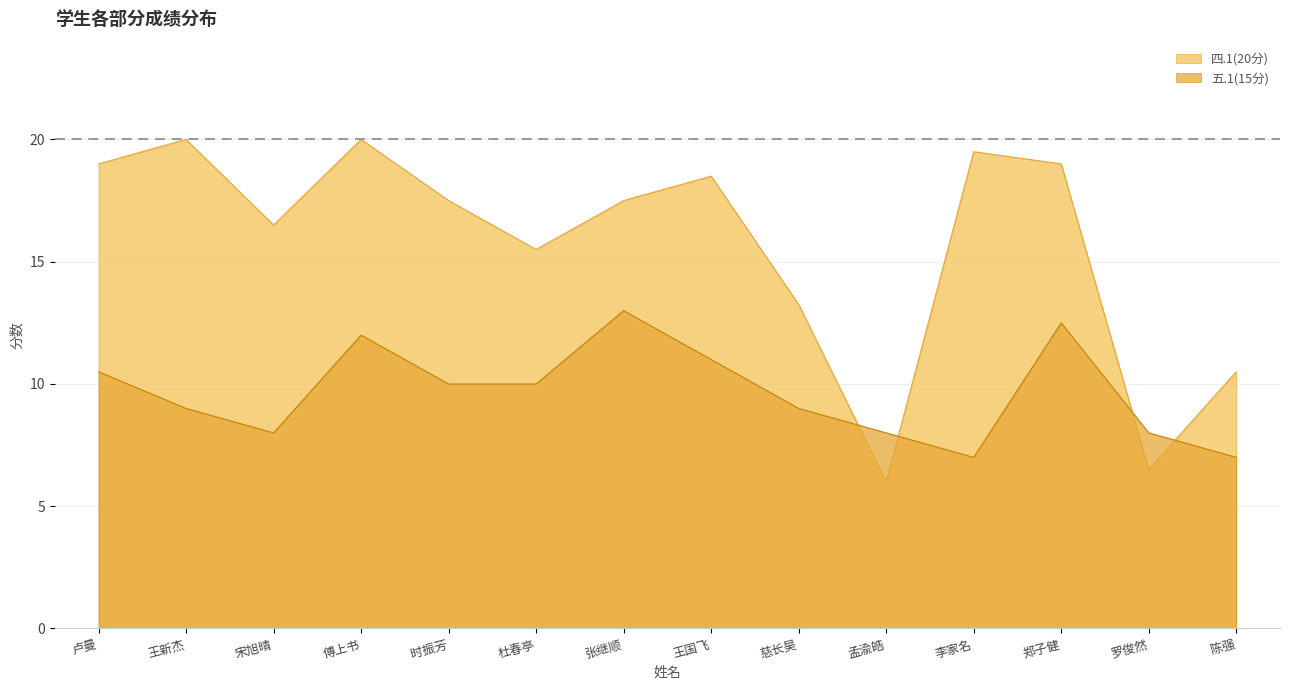

Reading right to left, what are all the values shown in this chart?

四.1(20分): 10.5	6.5	19.0	19.5	6.0	13.2	18.5	17.5	15.5	17.5	20.0	16.5	20.0	19.0
五.1(15分): 7.0	8.0	12.5	7.0	8.0	9.0	11.0	13.0	10.0	10.0	12.0	8.0	9.0	10.5